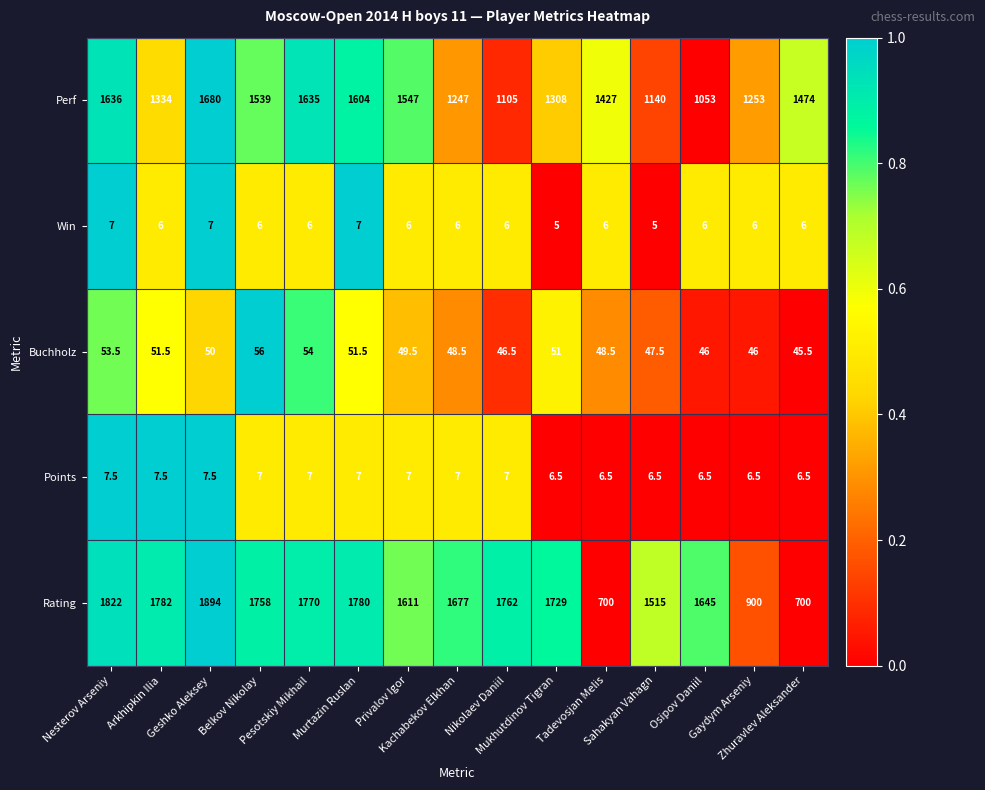

Which series has the largest range (max minus min)?

Rating